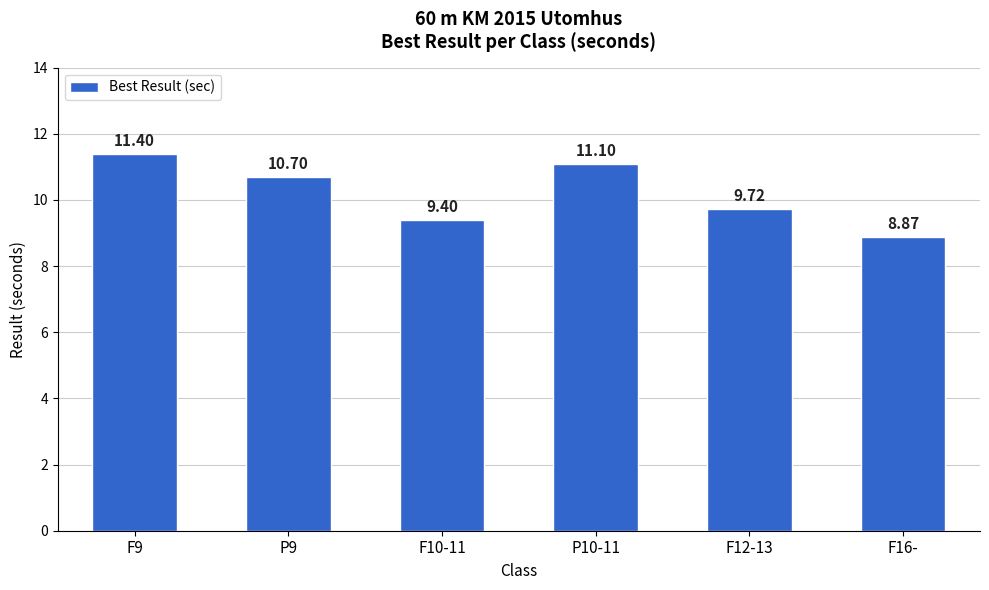

Does the chart contain stacked bars?

No